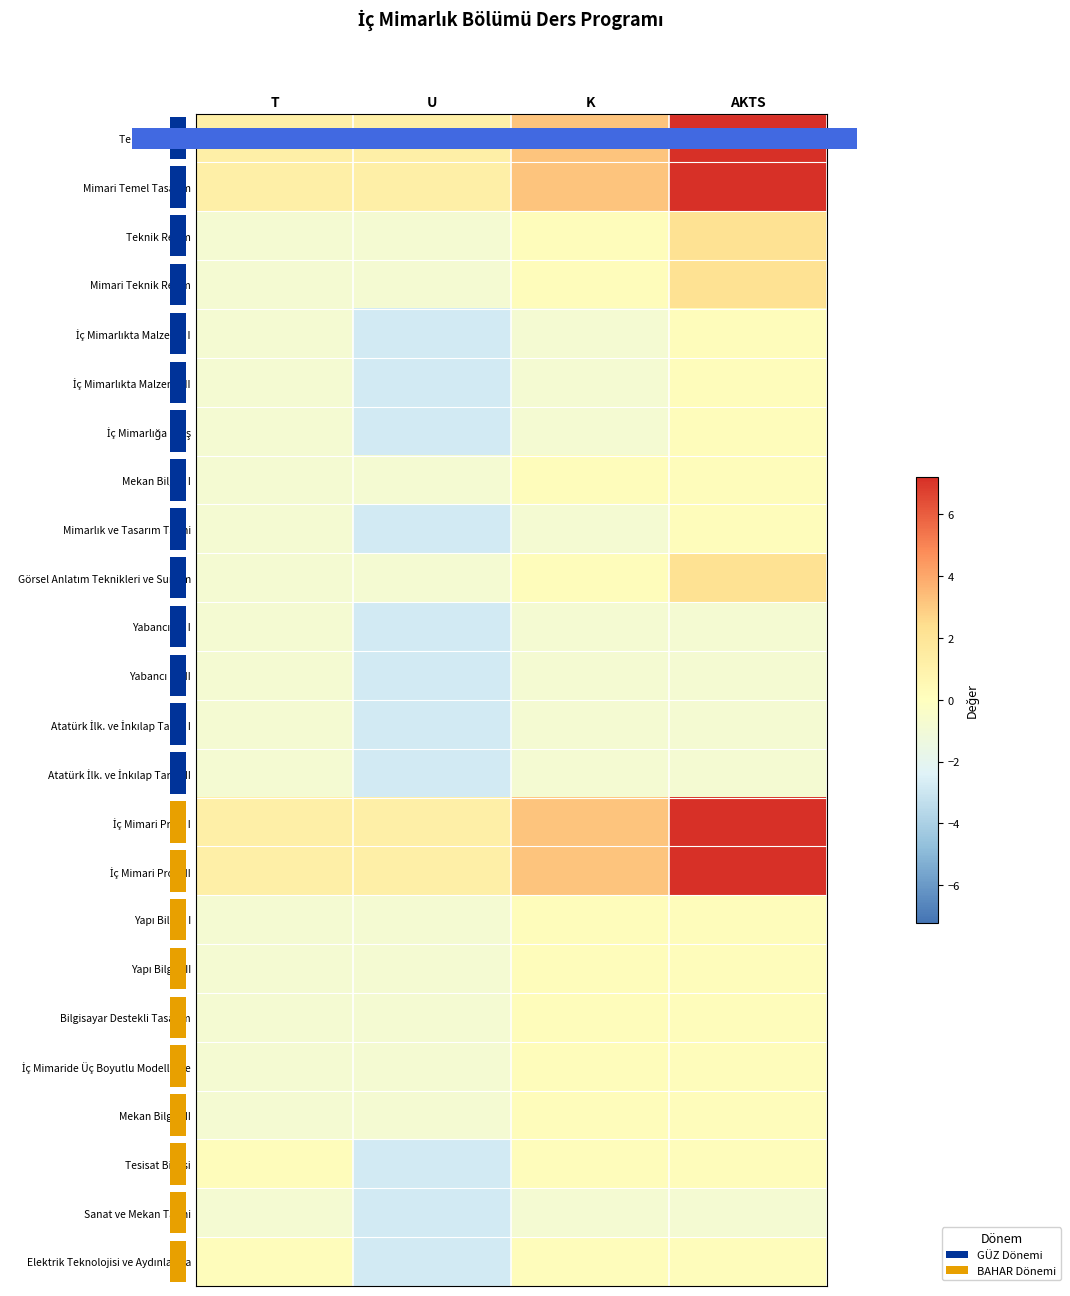

Which series has the largest total across all categories?

row_0